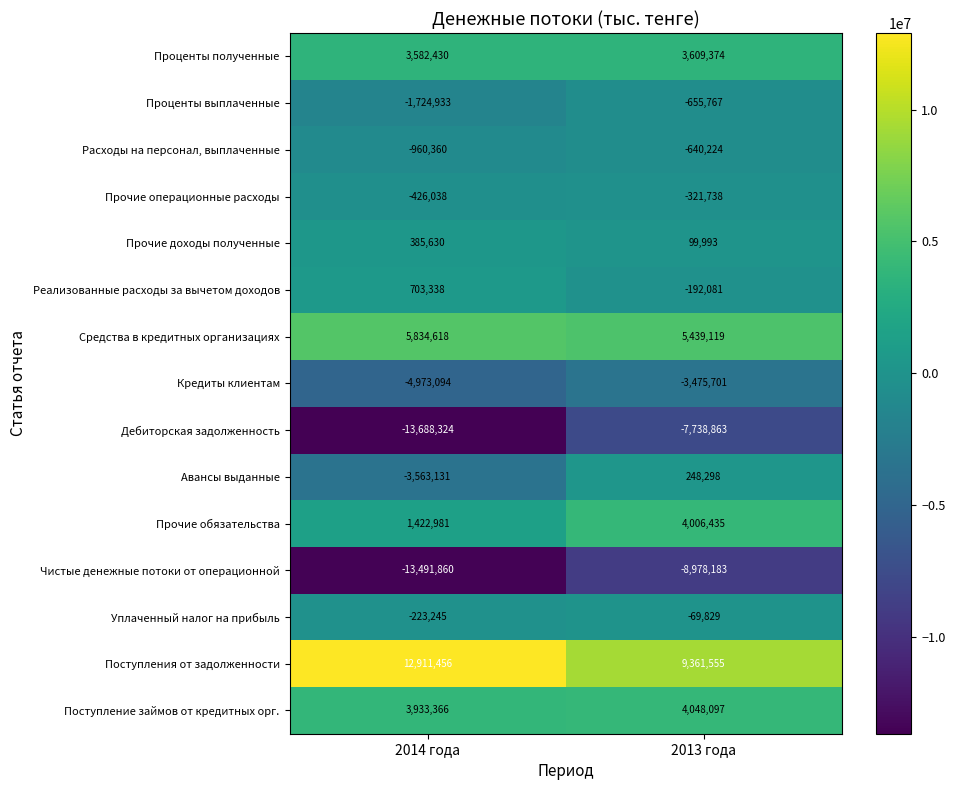

Is it true that Уплаченный налог на прибыль equals -34643 at 2013 года?

False